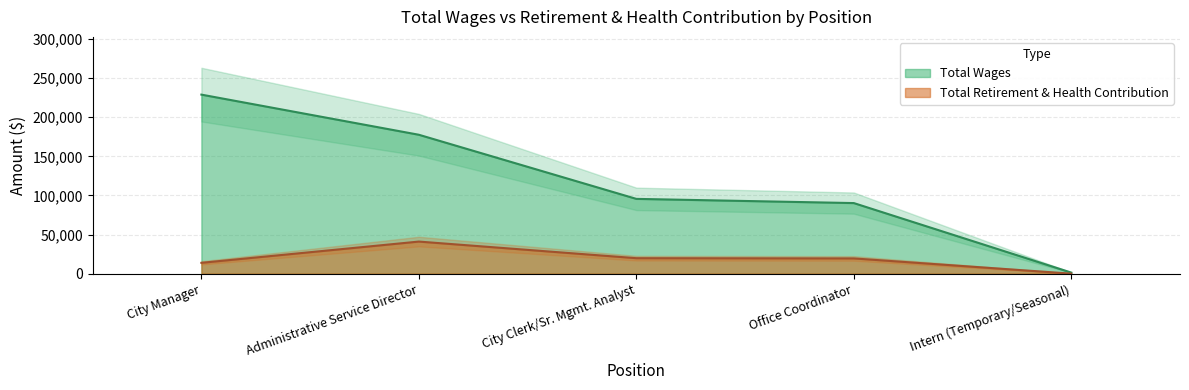

What is the sum of all Total Retirement & Health Contribution values?

94077